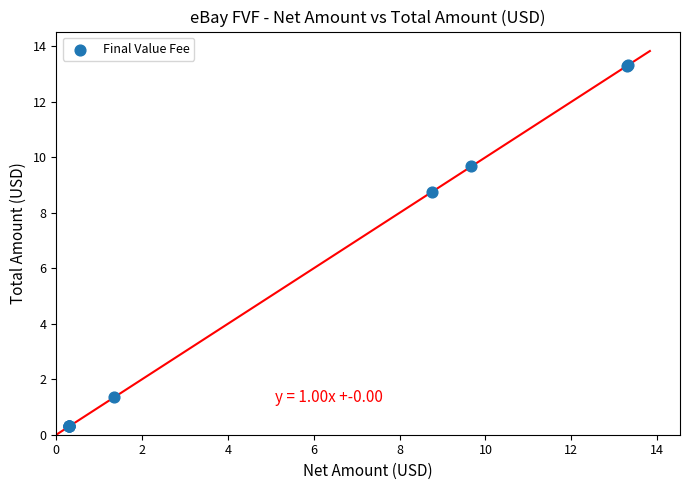

What Y value in the scatter plot is closest to 6?

8.8